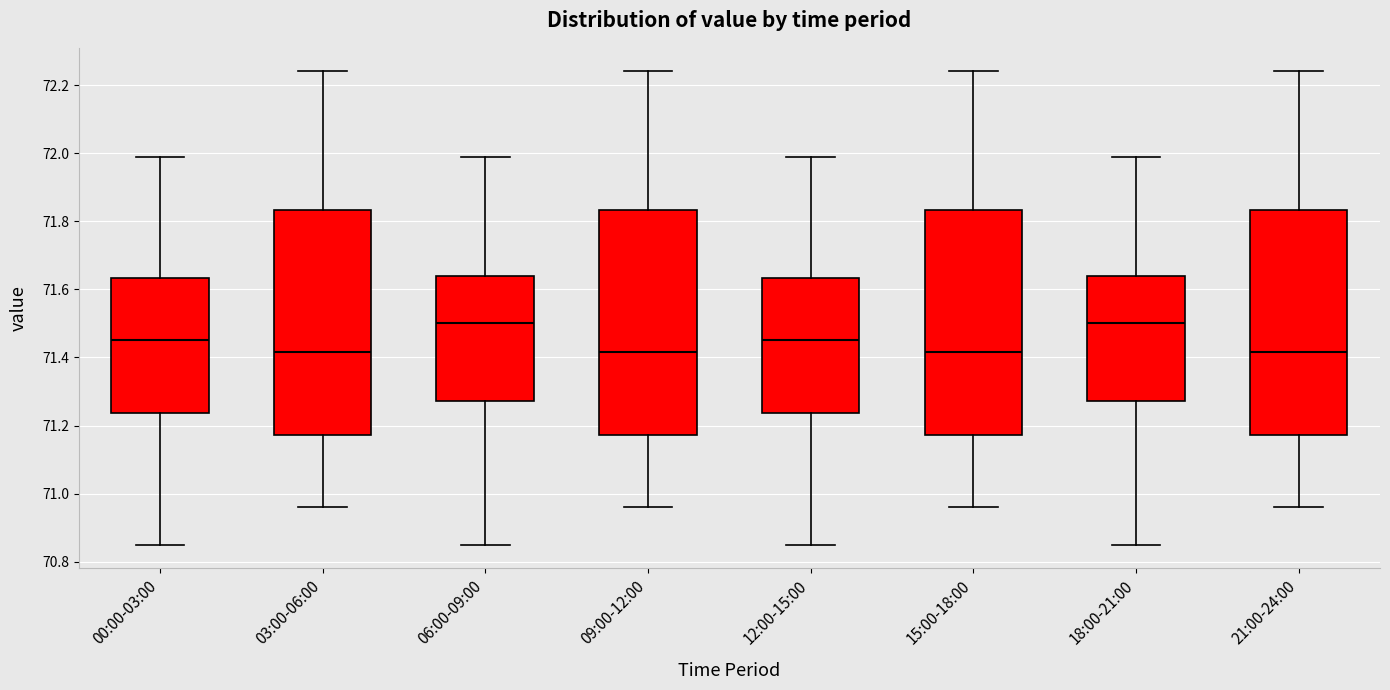

Reading left to right, read every box against the y-axis: the position of its median line, the range the box covers, and the ends of its whiskers. The values are not printed on the chart, so give them approximately, as read against the axis.

00:00-03:00: median 71.46, box 71.24 to 71.64, whiskers 70.86 to 72.00
03:00-06:00: median 71.42, box 71.18 to 71.84, whiskers 70.96 to 72.24
06:00-09:00: median 71.50, box 71.28 to 71.64, whiskers 70.86 to 72.00
09:00-12:00: median 71.42, box 71.18 to 71.84, whiskers 70.96 to 72.24
12:00-15:00: median 71.46, box 71.24 to 71.64, whiskers 70.86 to 72.00
15:00-18:00: median 71.42, box 71.18 to 71.84, whiskers 70.96 to 72.24
18:00-21:00: median 71.50, box 71.28 to 71.64, whiskers 70.86 to 72.00
21:00-24:00: median 71.42, box 71.18 to 71.84, whiskers 70.96 to 72.24